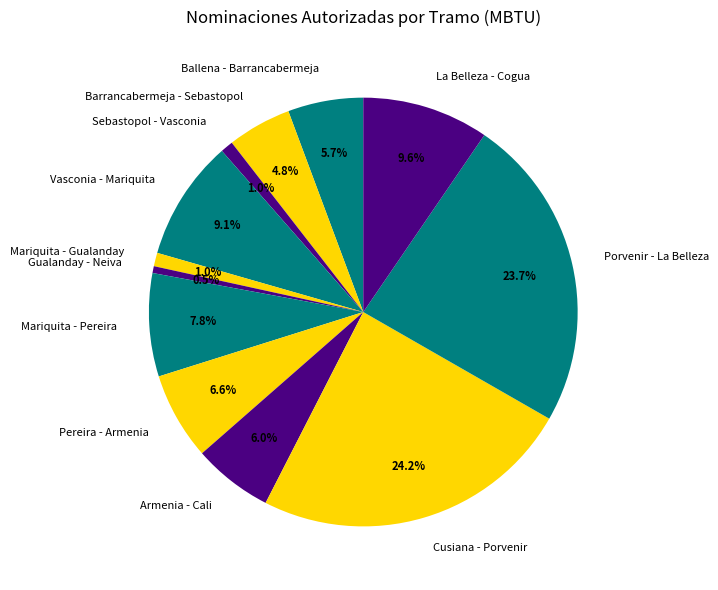

Which slice is the largest?

Cusiana - Porvenir